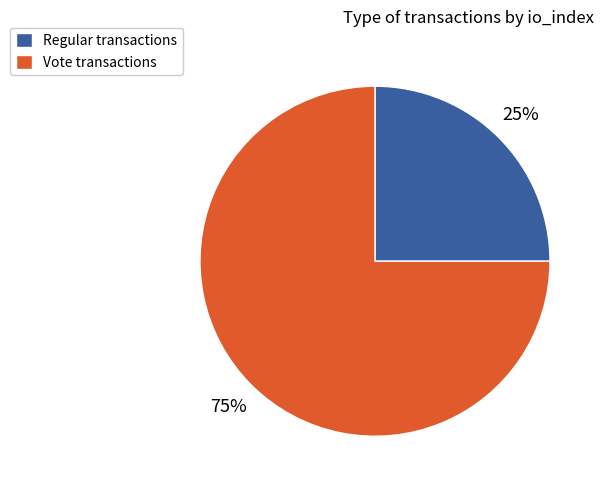

What is the largest slice in the pie chart?

Vote